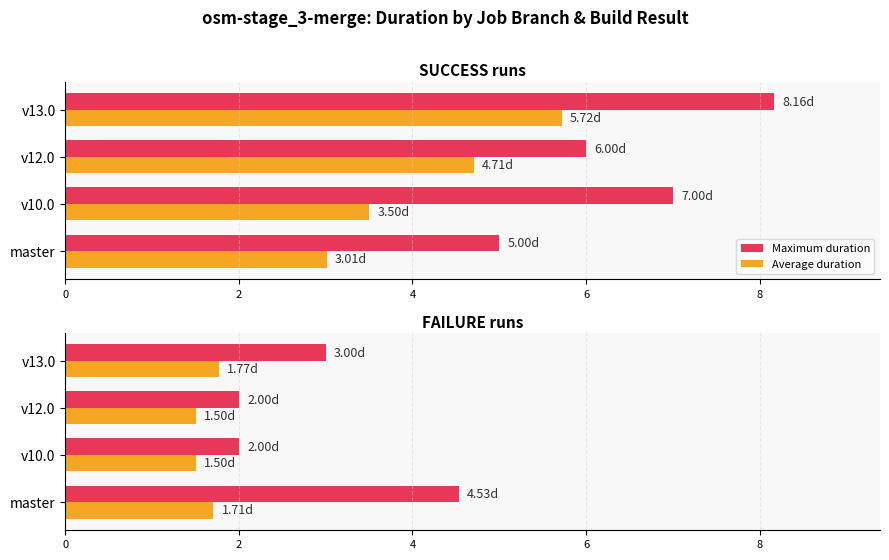

What is the minimum value for Average duration?

1.5